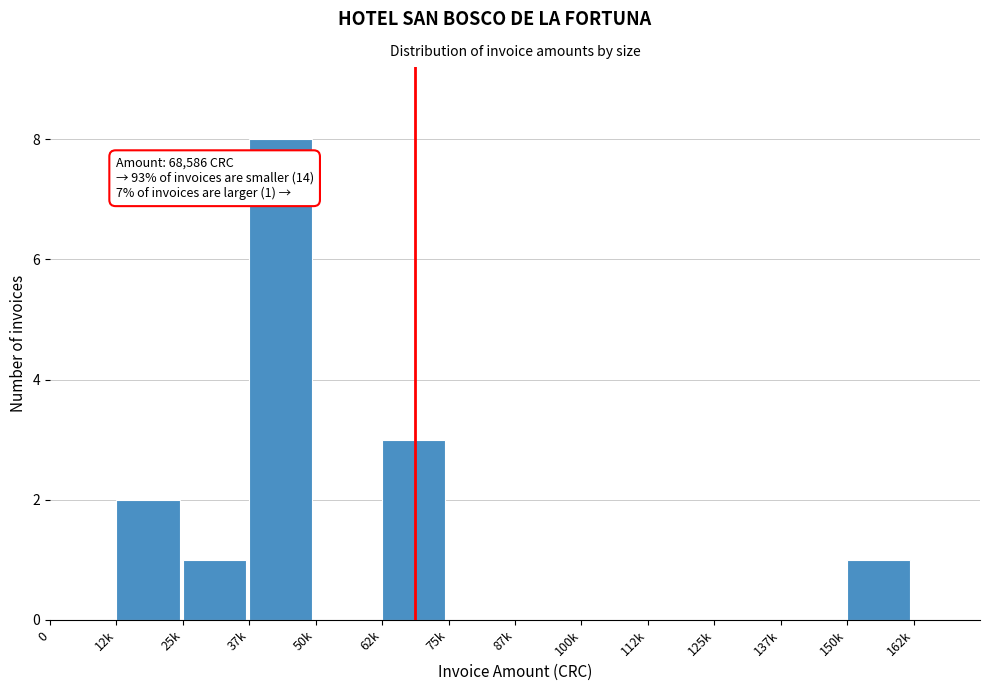

Reading right to left, list all the values displayed in this chart.

162k=0	150k=1	137k=0	125k=0	112k=0	100k=0	87k=0	75k=0	62k=3	50k=0	37k=8	25k=1	12k=2	0=0